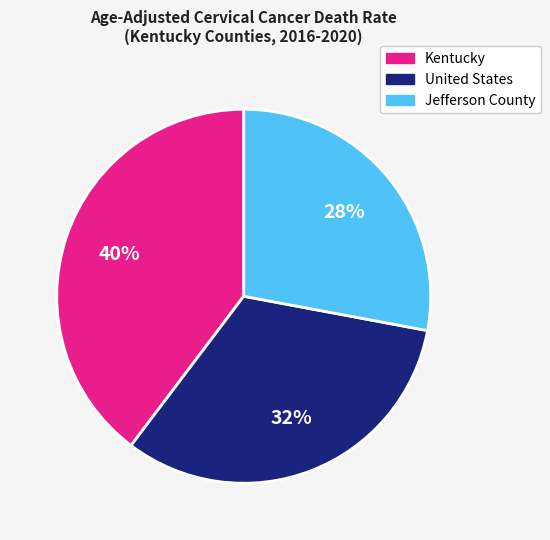

The Kentucky slice represents 25% of the pie. True or false?

False